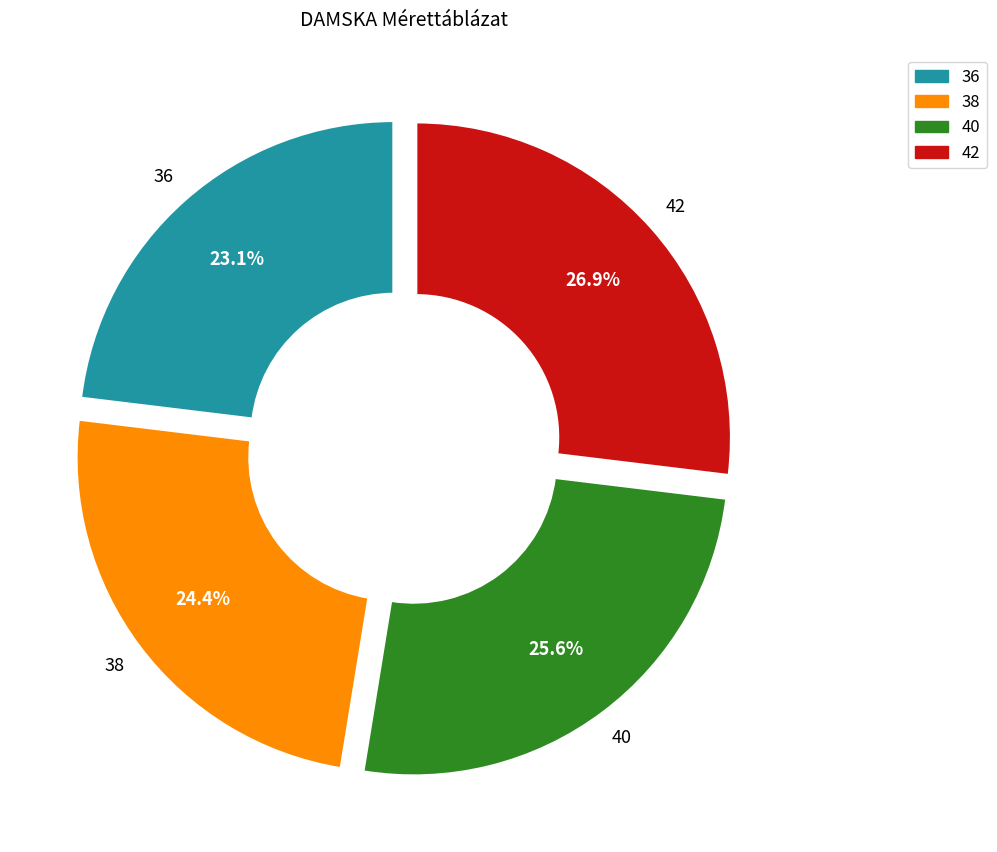

Approximately how many times larger is the value at 36 compared to 40?

0.9